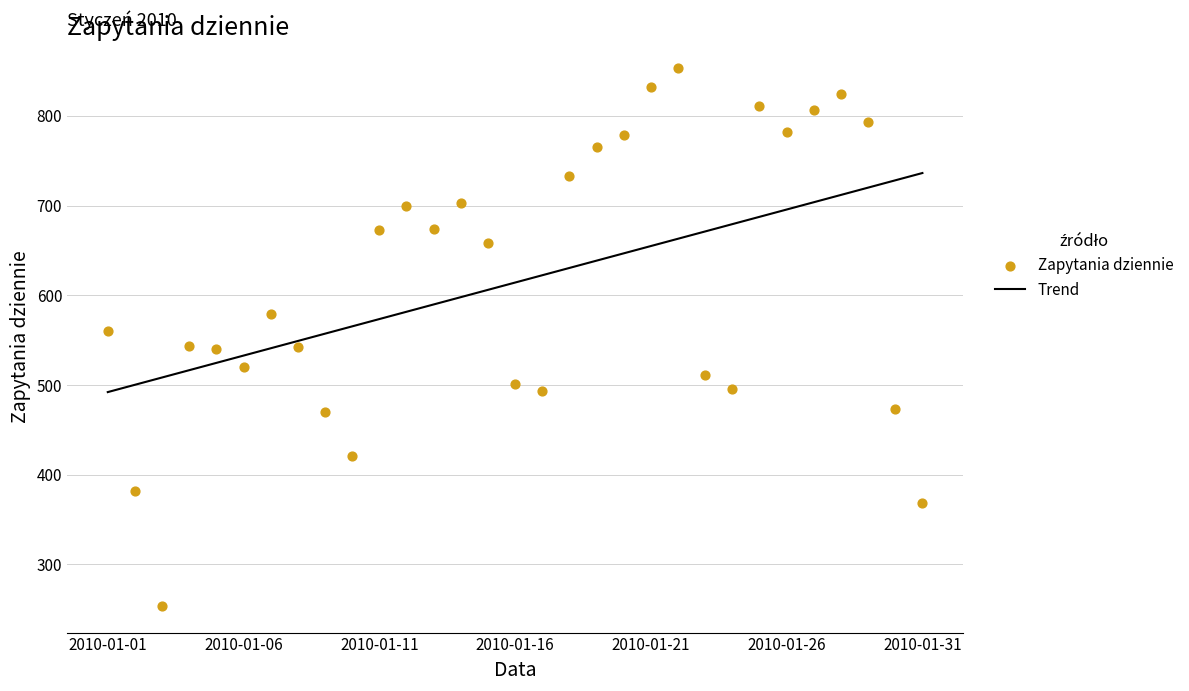

Which series reaches the minimum Y coordinate?

Zapytania dziennie